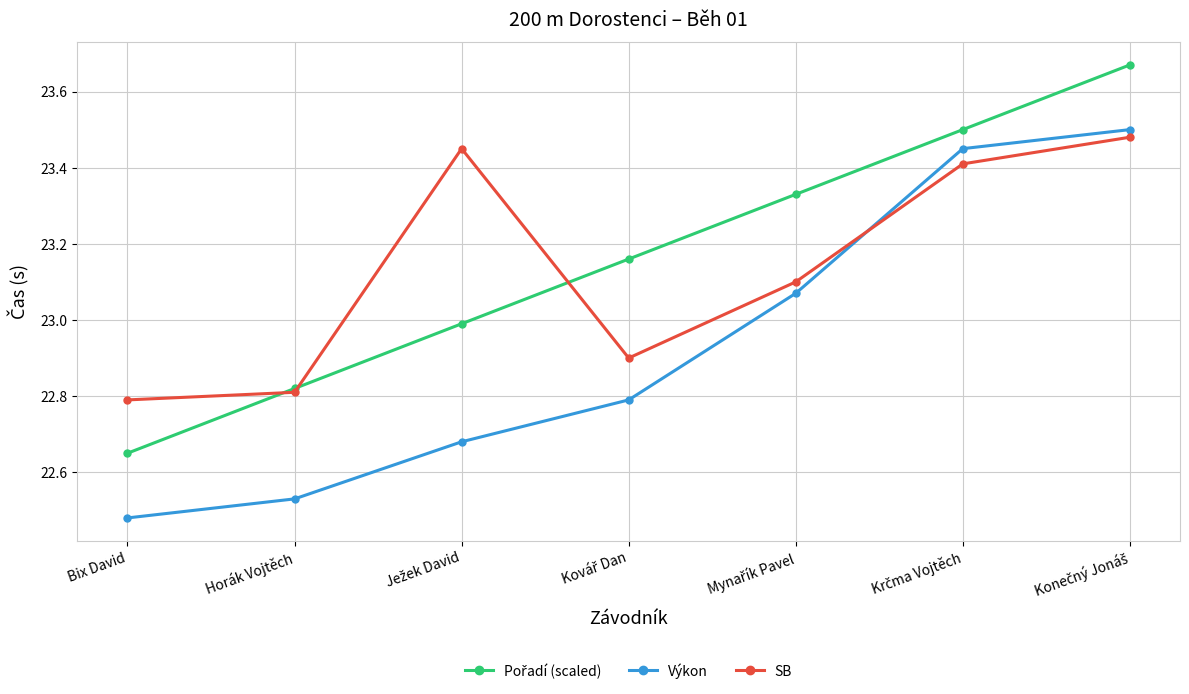

What is the label of the 6th point from the right?

Horák Vojtěch